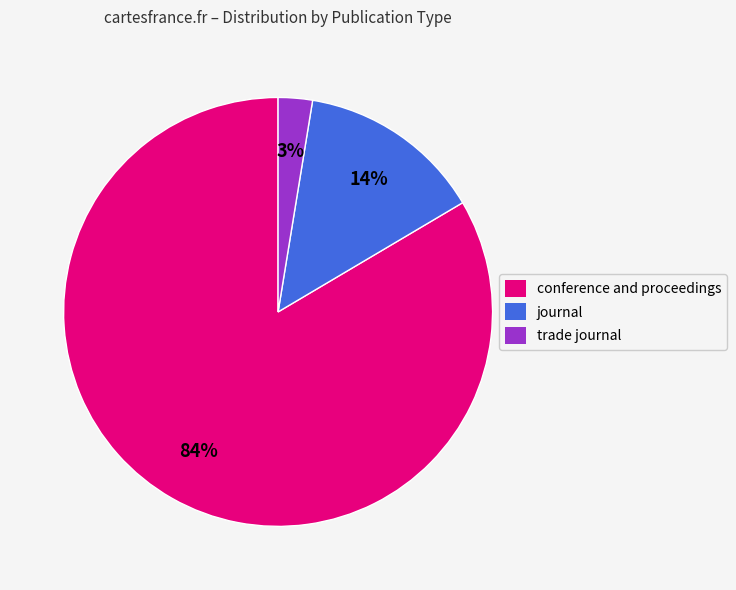

To the nearest percent, what is the average slice percentage?

33%